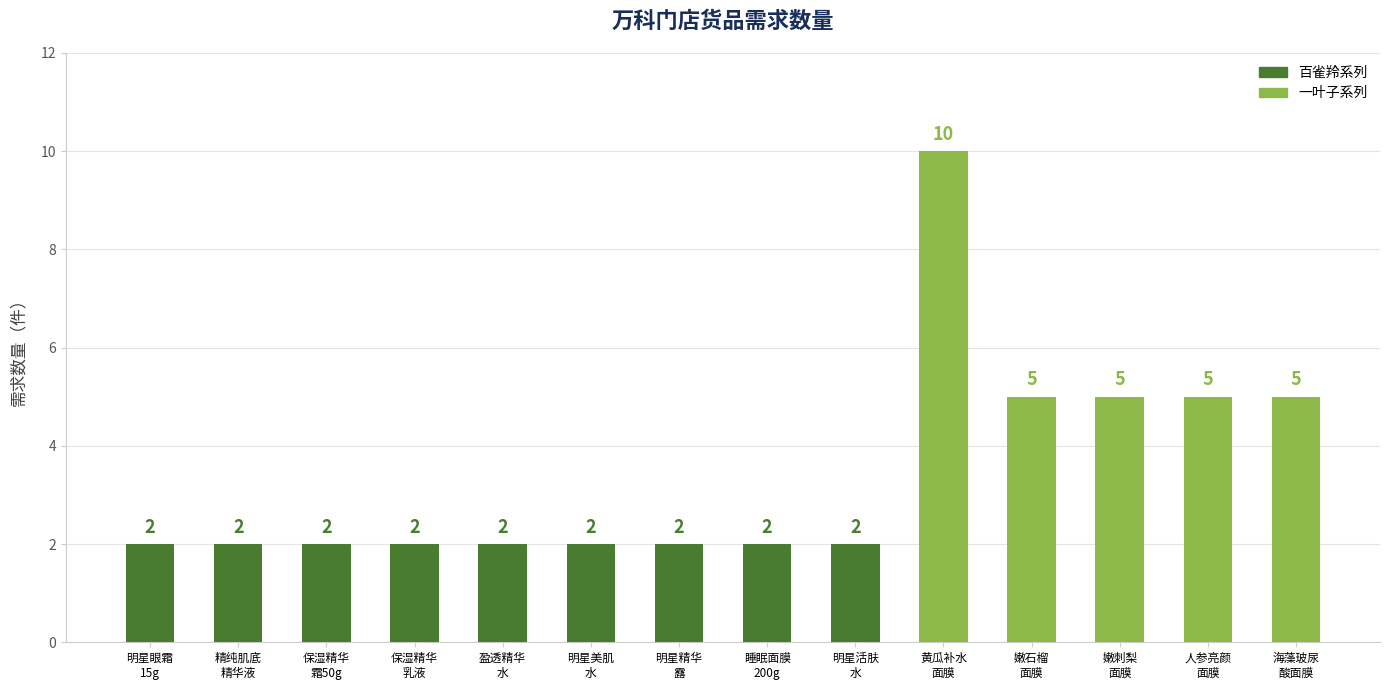

Between 黄瓜补水
面膜 and 睡眠面膜
200g, which is larger?

黄瓜补水
面膜